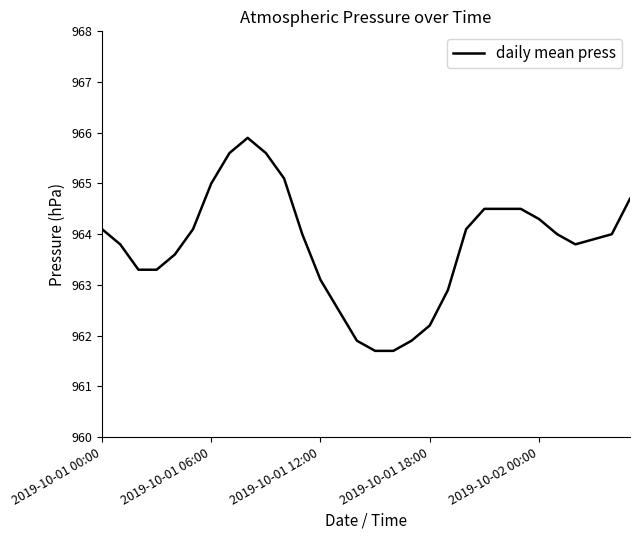

What is the greatest value displayed?

965.9